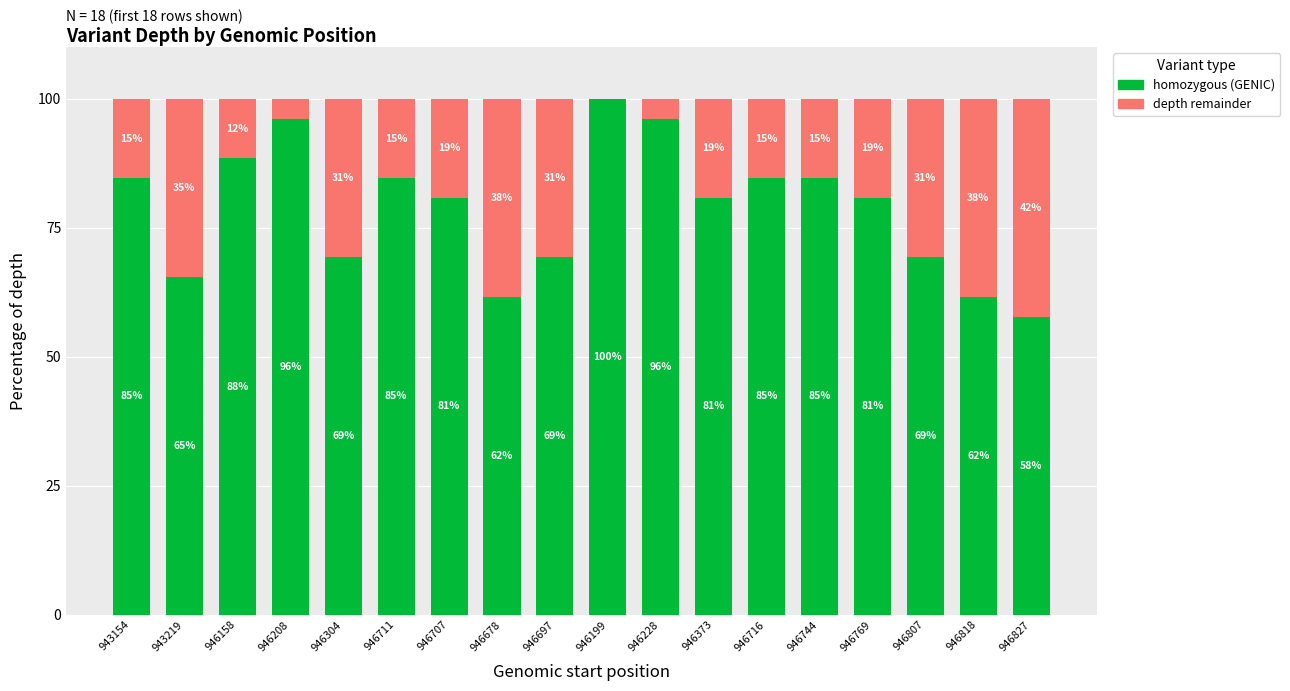

Are the bars grouped side by side (vs. stacked)?

No